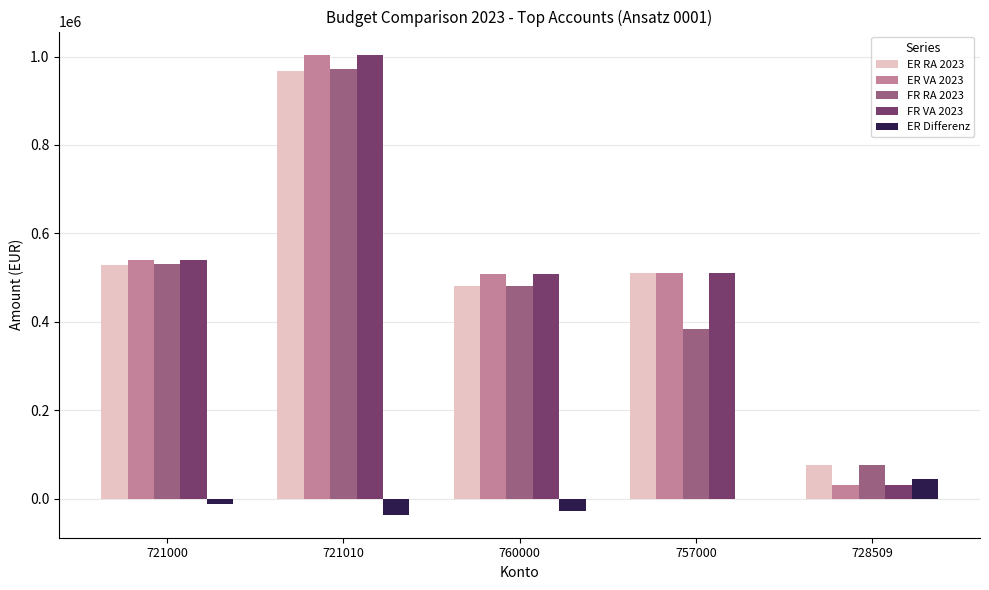

At which category does the chart reach its peak across all series?

721010